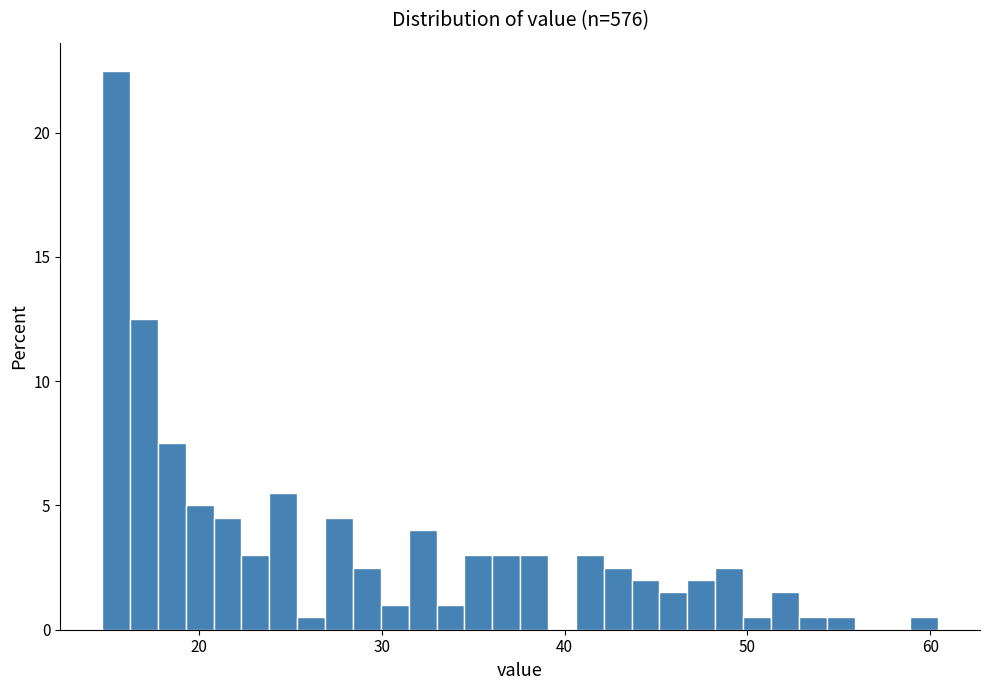

Read against the x-axis, roughly where is the centre of the tallest bar?

15